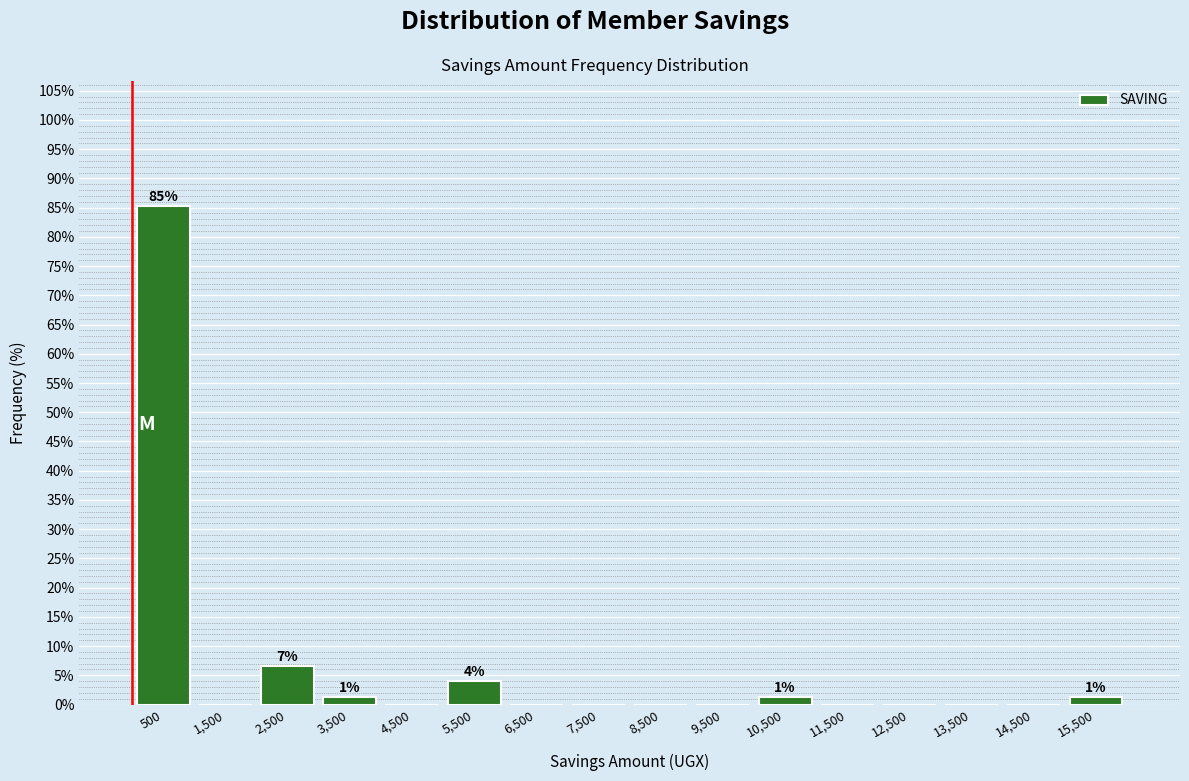

Over which range of the x-axis is the bar tallest?

0 to 1000